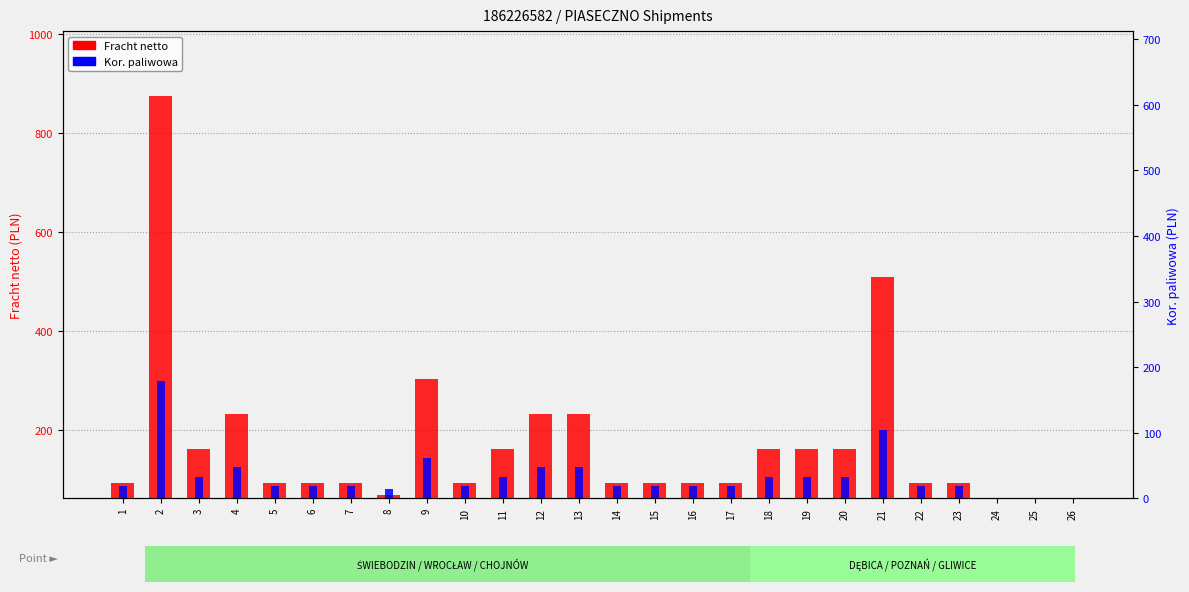

What is the difference between the second highest and second lowest values in the Kor. paliwowa series?

103.7